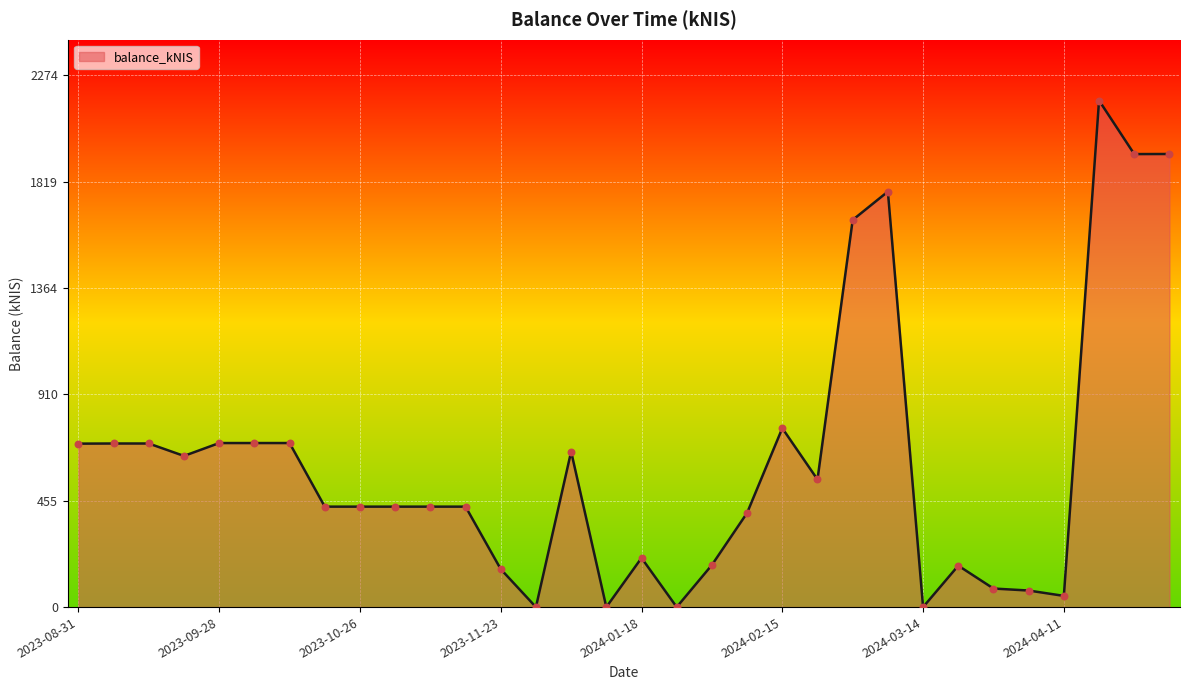

What is the difference between the maximum and minimum values?

2165.8